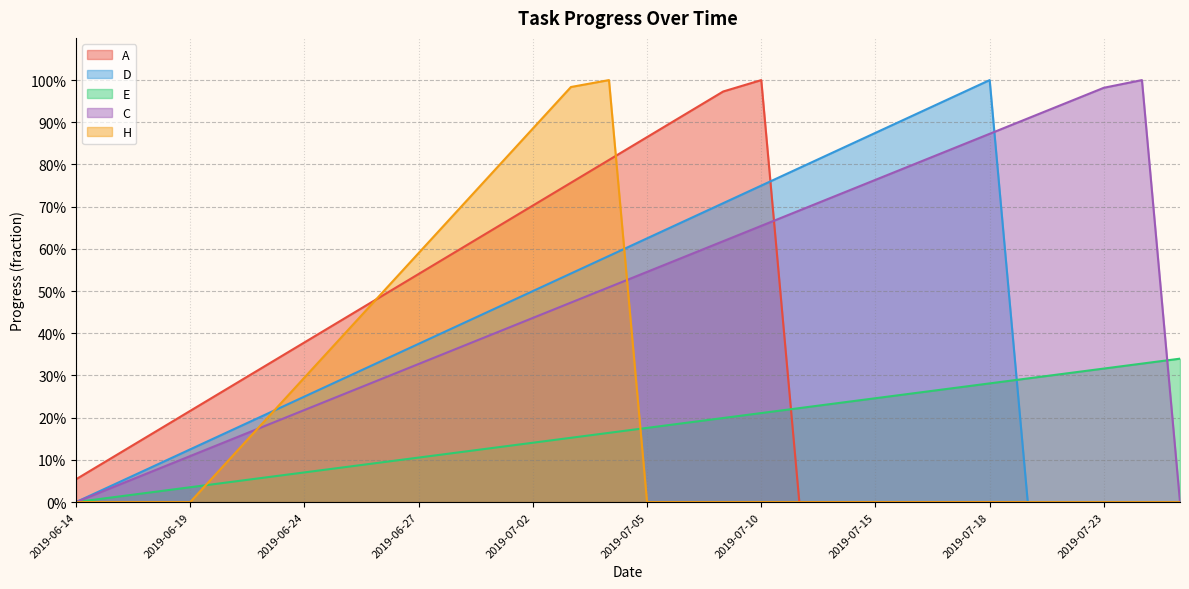

At 2019-06-14, list the series in order from smallest to largest.

D, E, C, H, A